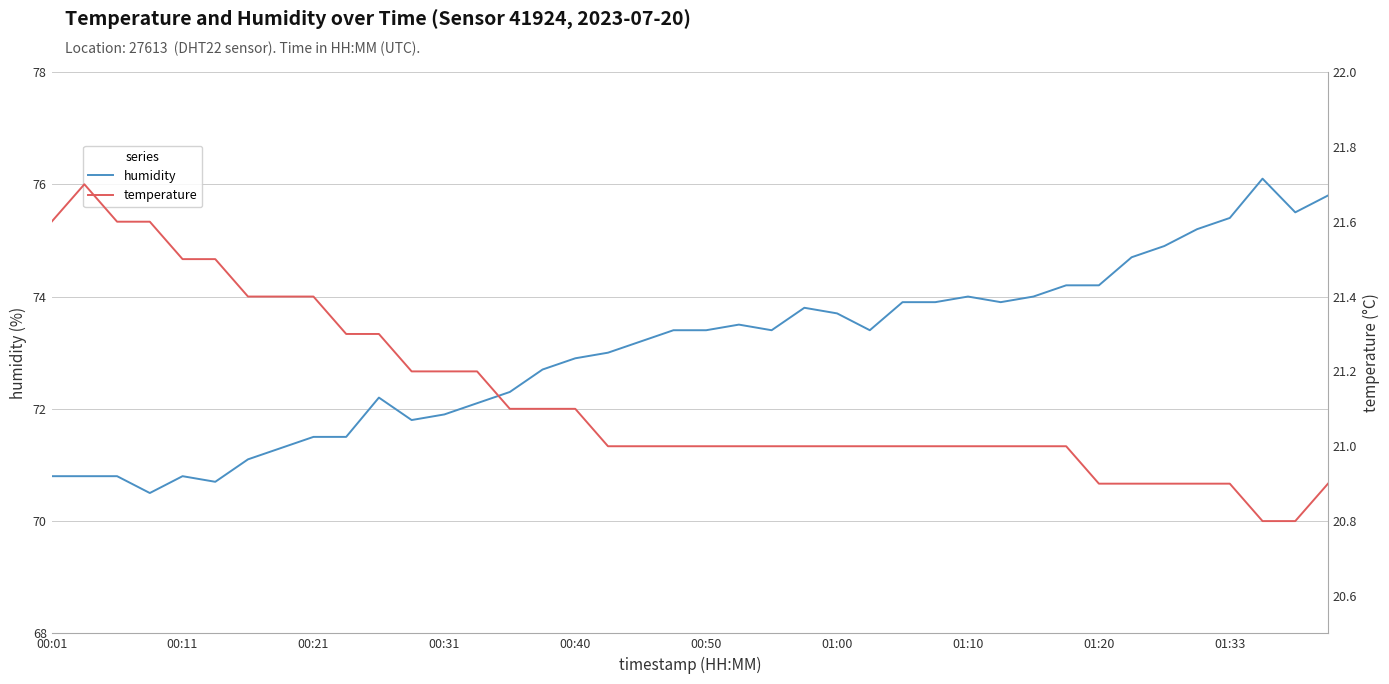

True or false: temperature has more than 1 interior local peaks.

False